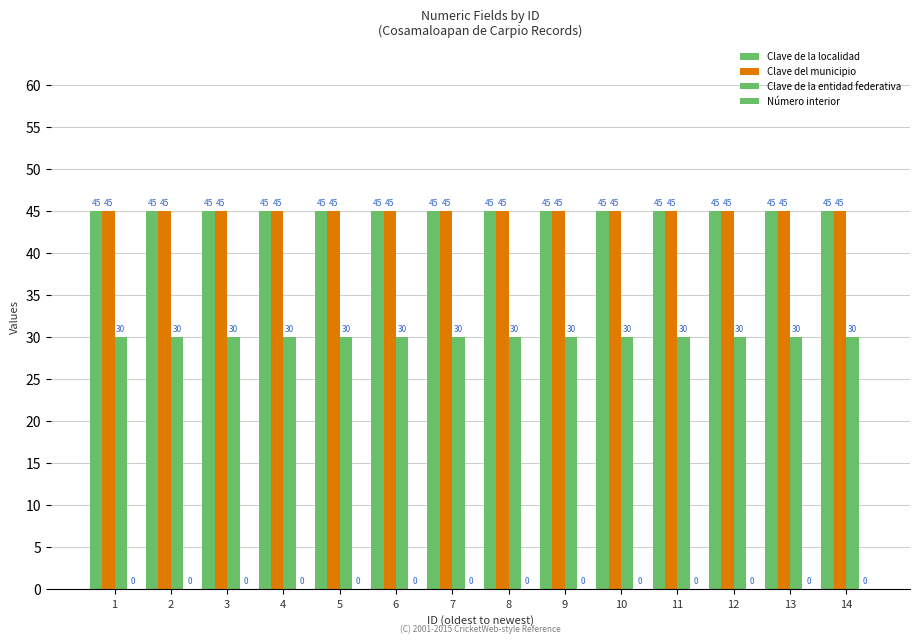

List the series in order of their peak value, highest first.

Clave de la localidad, Clave del municipio, Clave de la entidad federativa, Número interior